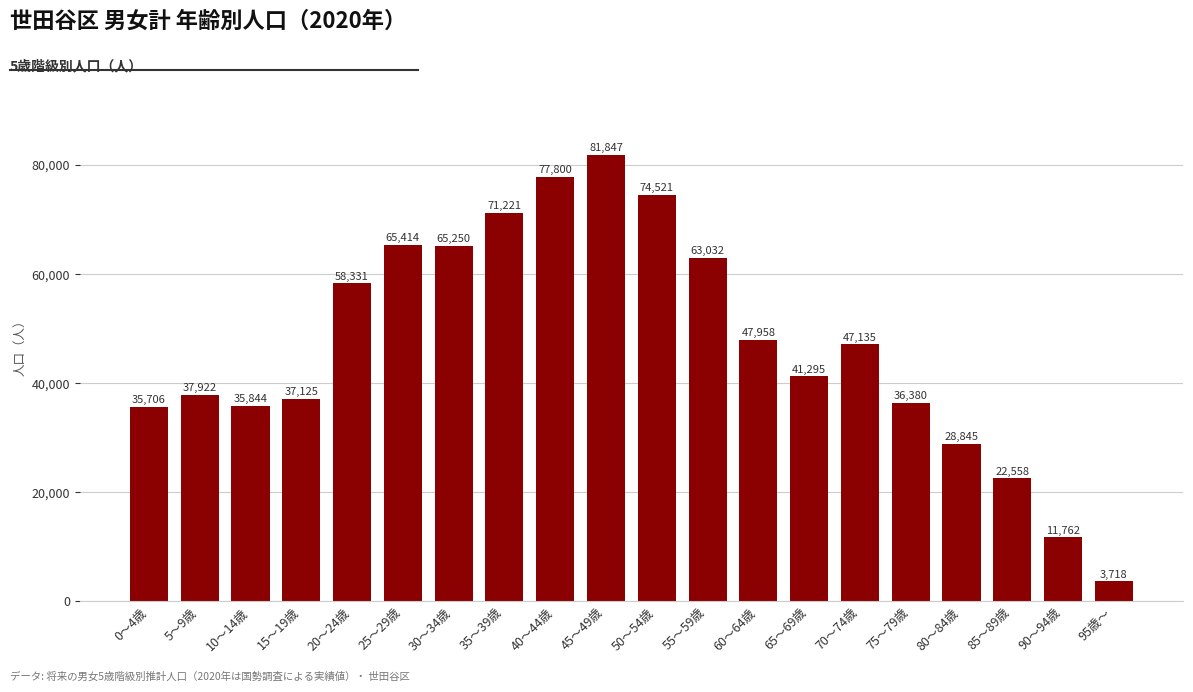

True or false: the data shows 82782 at 60～64歳.

False